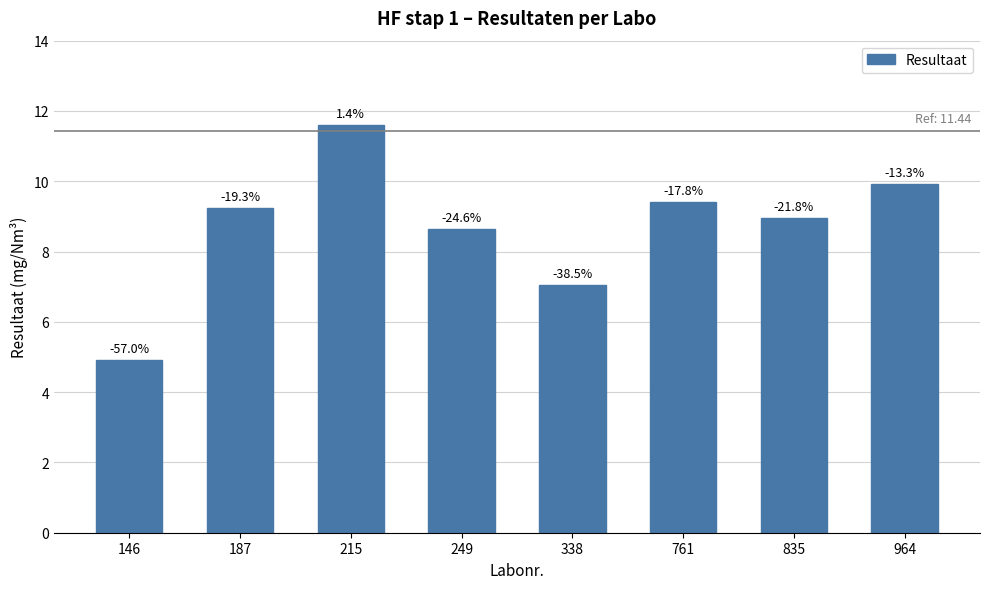

Which category has the highest value across all series?

215